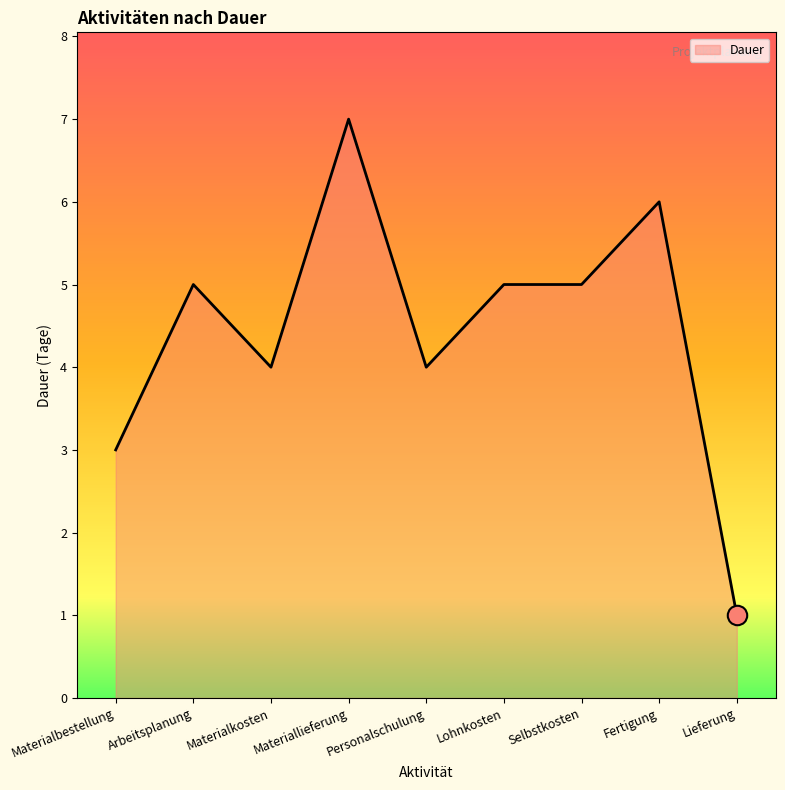

Read the value at Materialkosten.

4